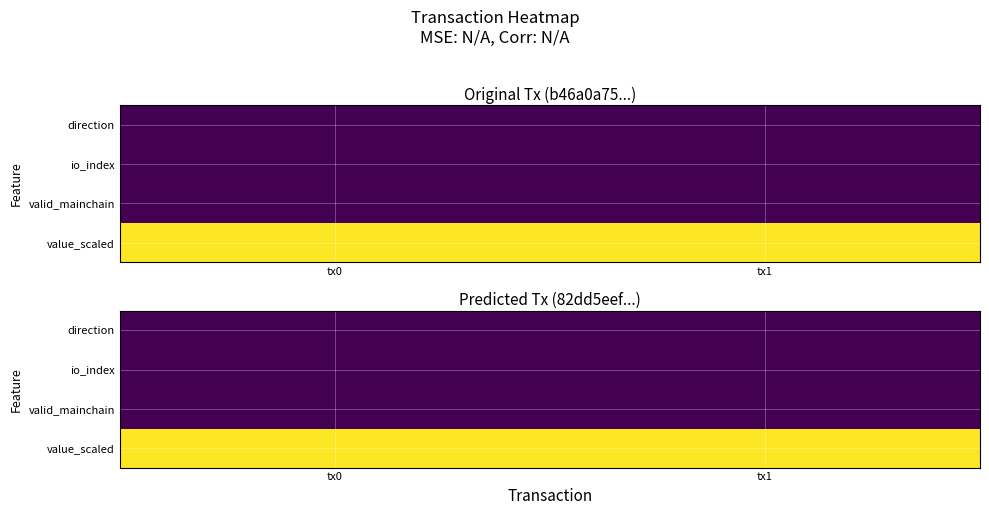

Which series has the largest total across all categories?

value_scaled